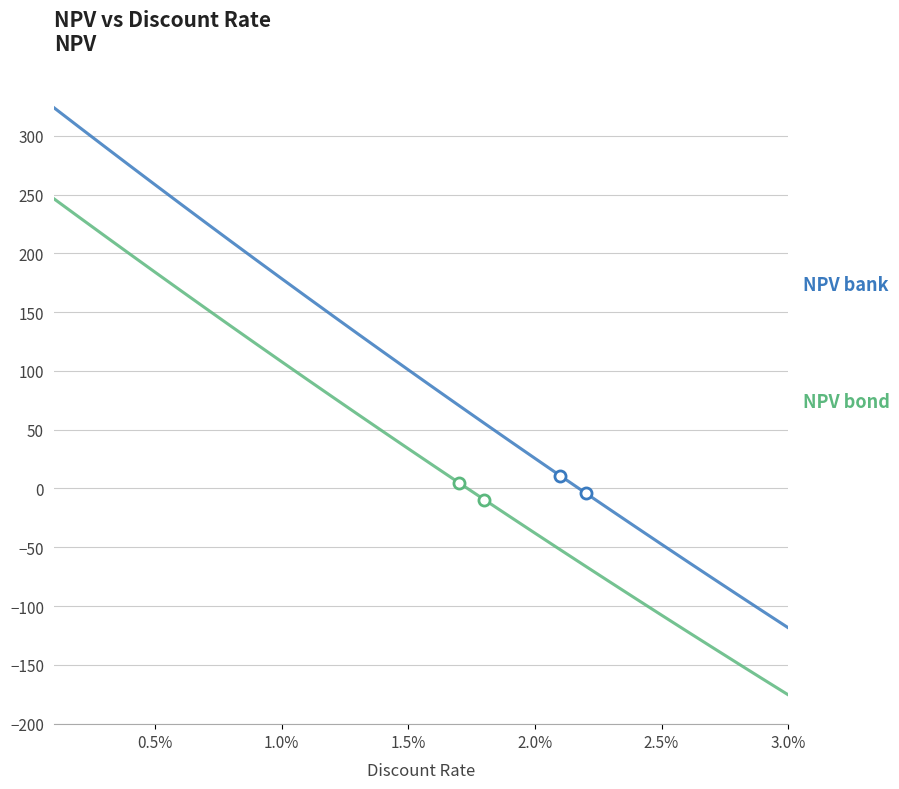

What is the greatest value displayed?

324.1